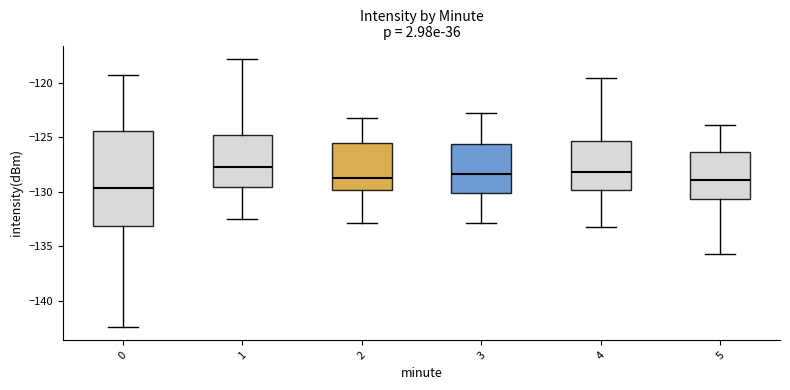

Reading left to right, transcribe this box plot: for each box, give where its median line is, the range the box spans, and where its two whiskers end, as read against the y-axis. The values are not printed on the chart, so give them approximately, as read against the axis.

0: median -129.5, box -133.0 to -124.5, whiskers -142.5 to -119.5
1: median -128.0, box -129.5 to -125.0, whiskers -132.5 to -118.0
2: median -128.5, box -130.0 to -125.5, whiskers -133.0 to -123.0
3: median -128.5, box -130.0 to -125.5, whiskers -133.0 to -123.0
4: median -128.0, box -130.0 to -125.5, whiskers -133.0 to -119.5
5: median -129.0, box -130.5 to -126.5, whiskers -135.5 to -124.0